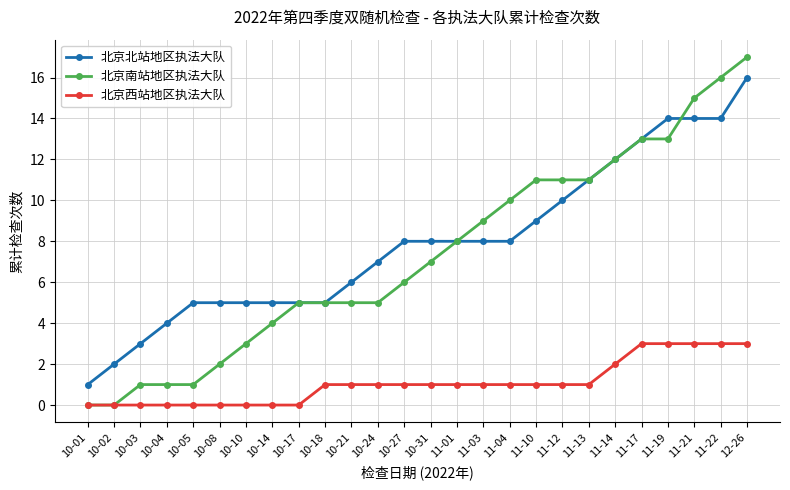

True or false: 北京西站地区执法大队 and 北京北站地区执法大队 intersect in this chart.

False